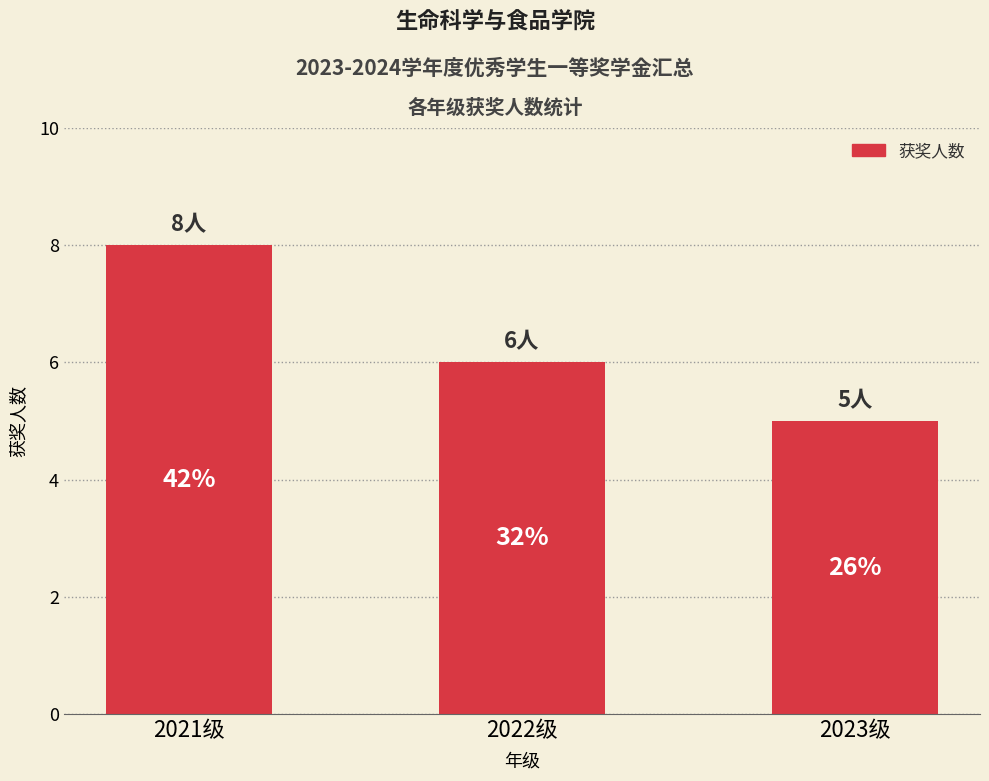

At which label is the value closest to 6?

2022级